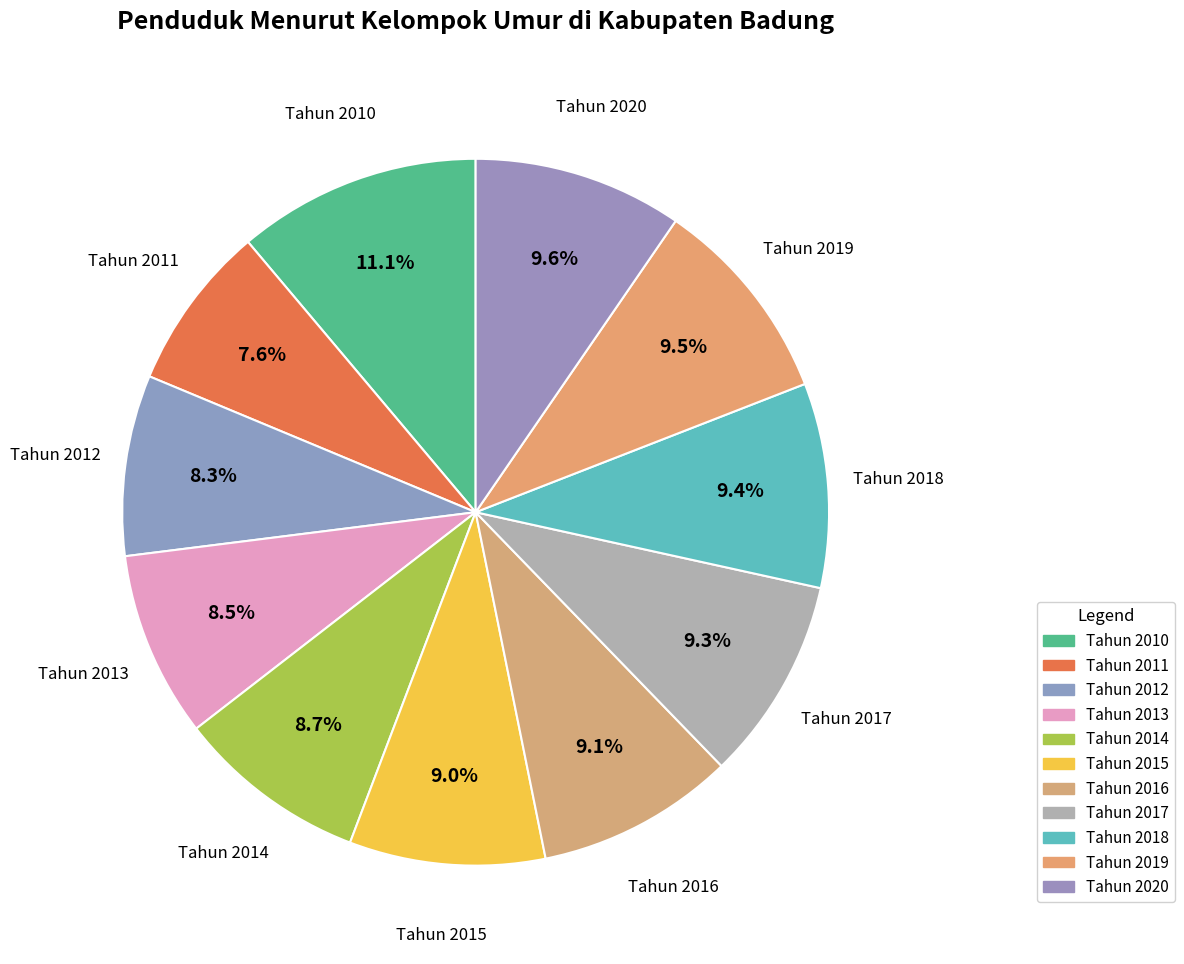

True or false: Tahun 2016 accounts for 3% of the total.

False